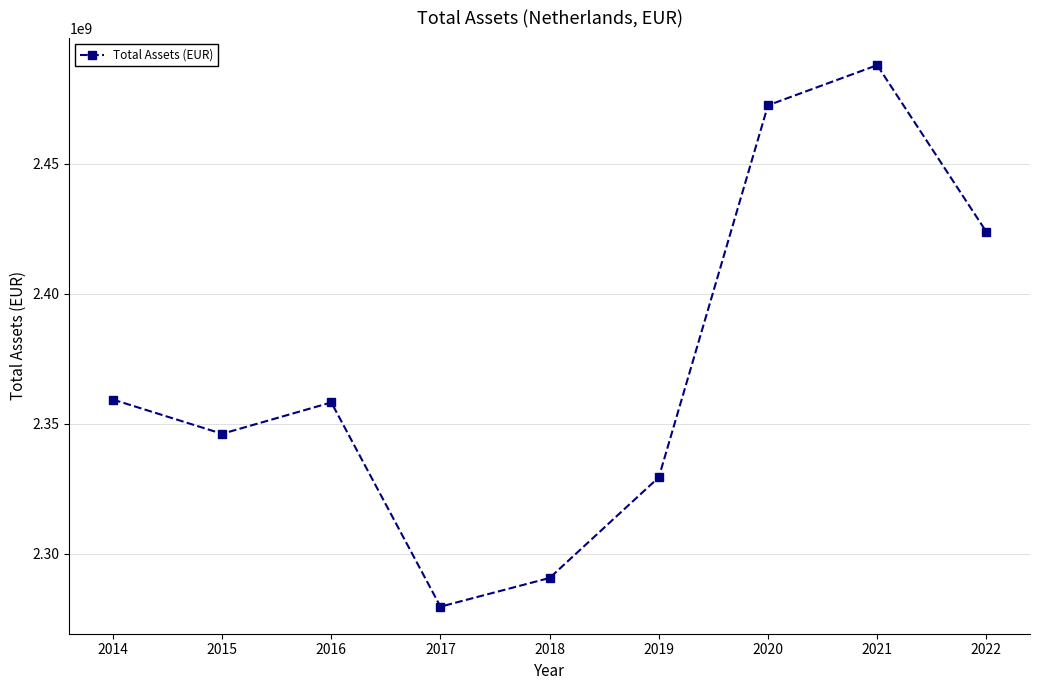

The value at 2020 is 4223868514. True or false?

False